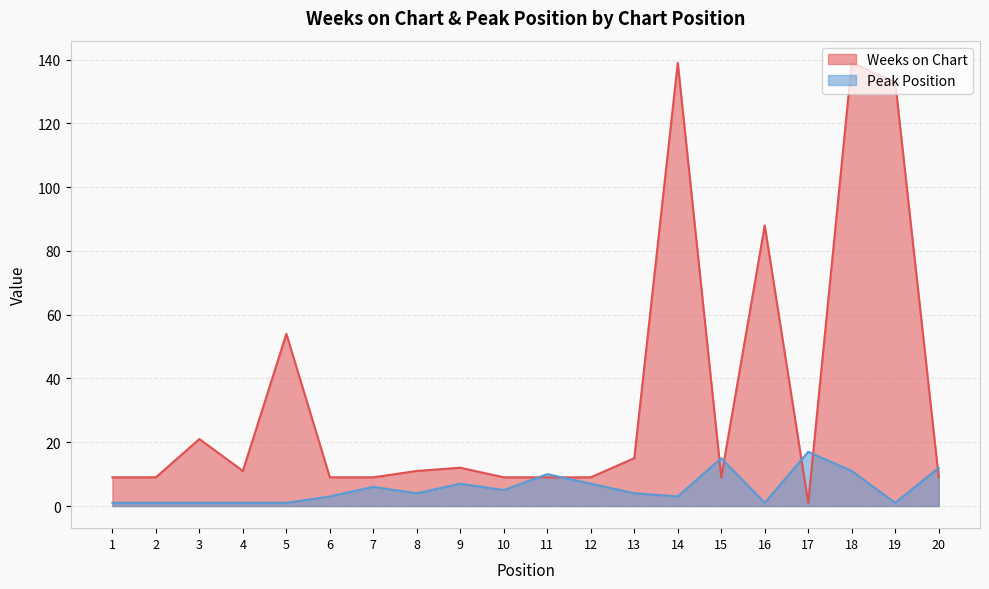

What is the sum of all Peak Position values?

111